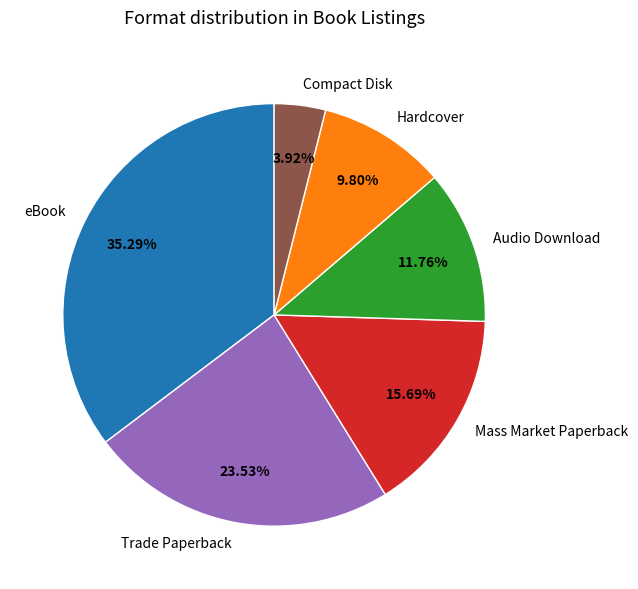

To the nearest percent, what is the combined percentage of Trade Paperback and Mass Market Paperback?

39%